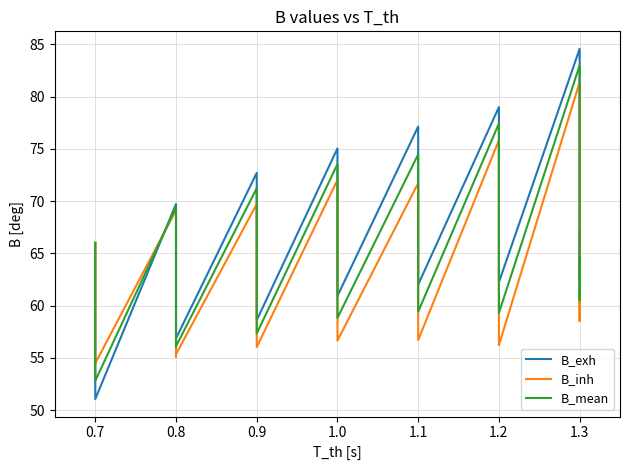

Between 0.9 and 1.0, which is larger?

1.0